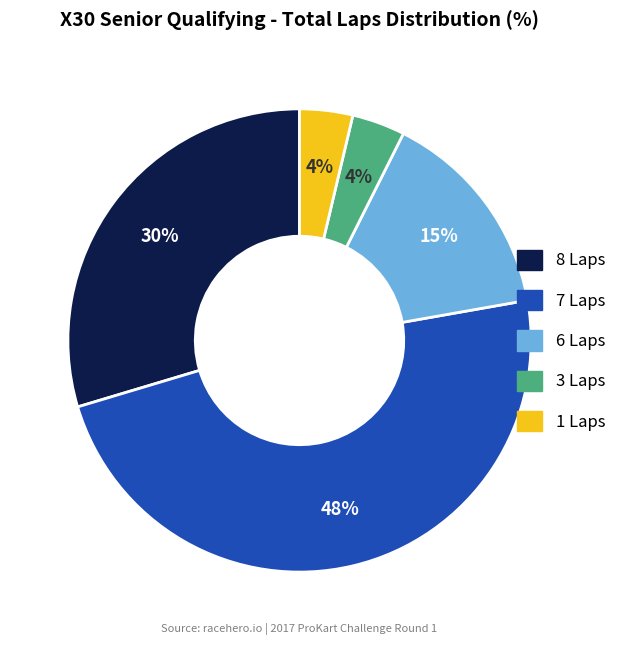

Count the number of slices in the pie.

5